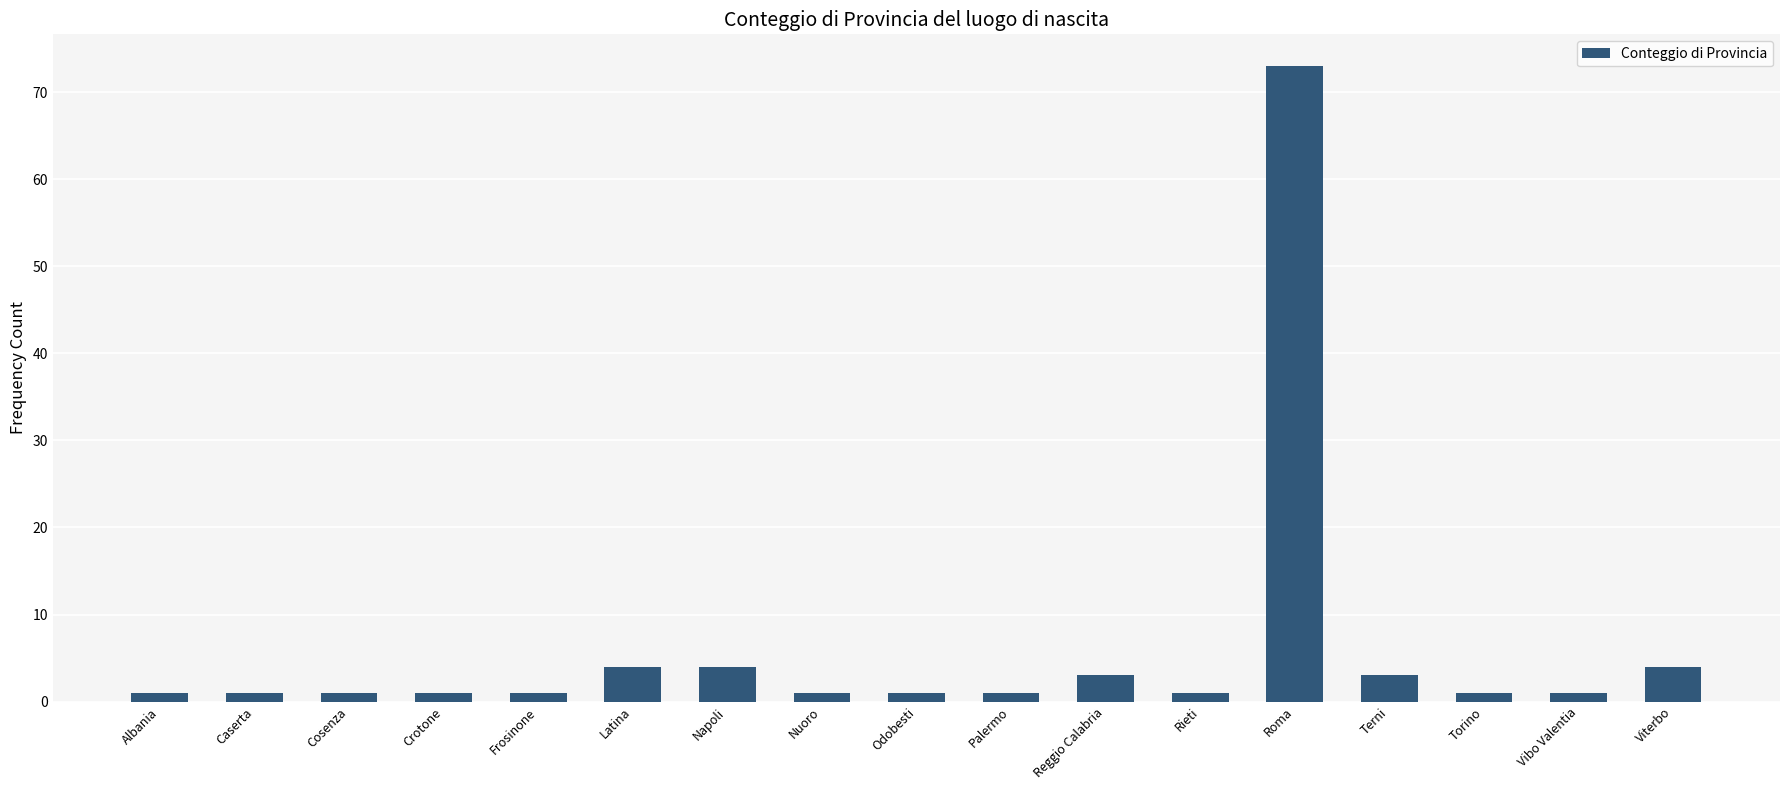

What is the difference between the maximum and minimum values?

72